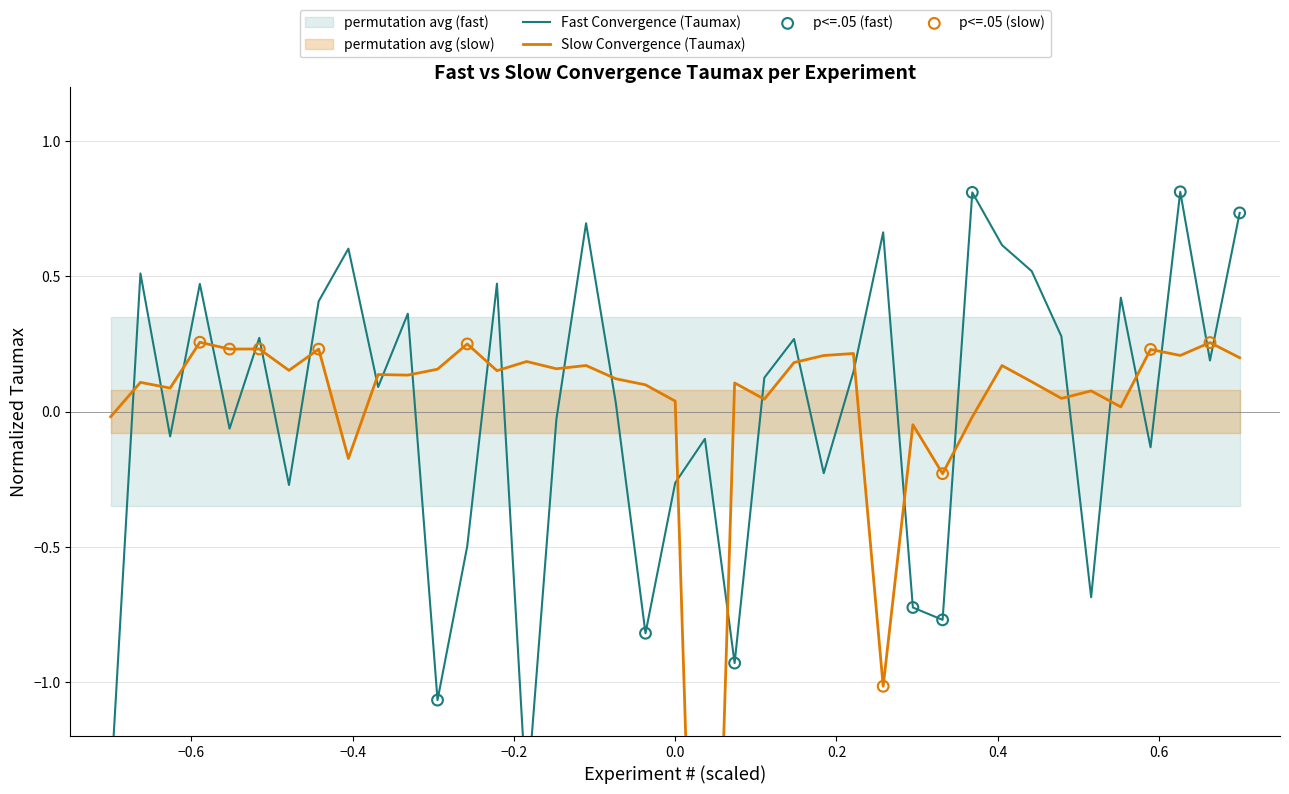

What is the total value across all series at 8?

0.6